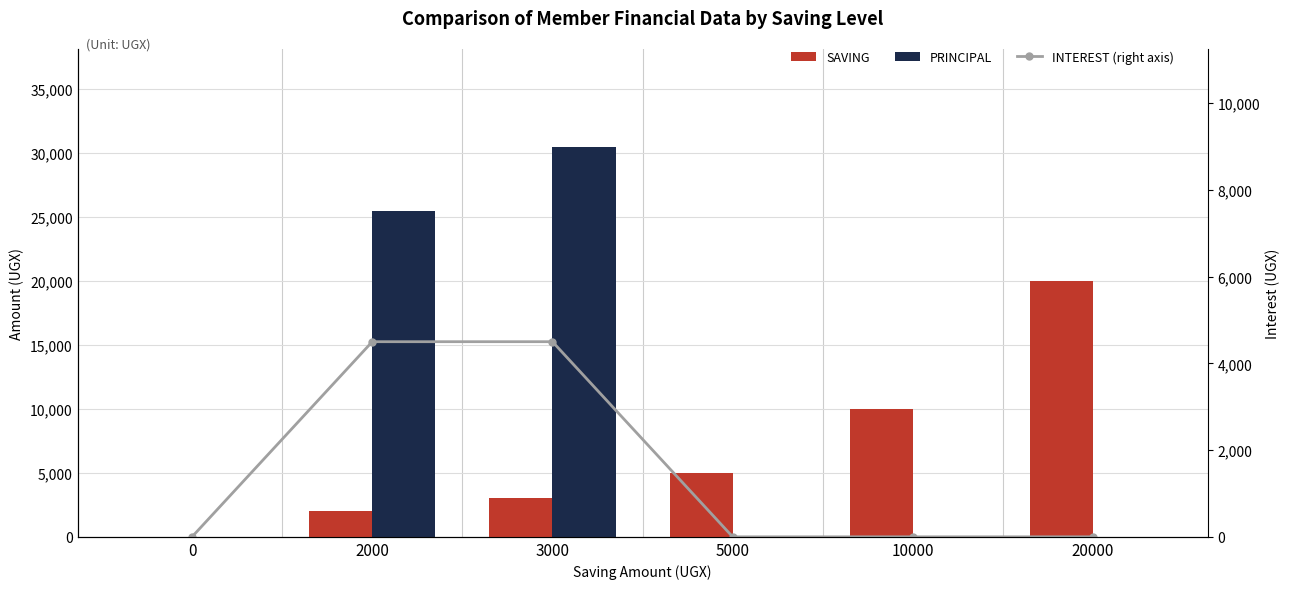

What is the difference between the second highest and second lowest values in the SAVING series?

8000